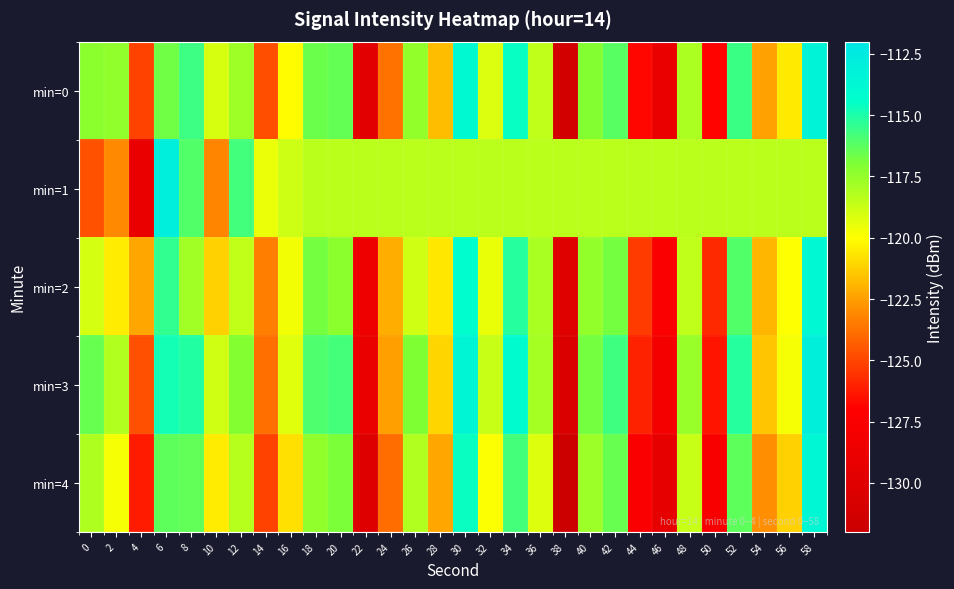

Reading right to left, what are all the values shown in this chart?

min=0: 58=-113.3	56=-120.5	54=-122.5	52=-115.6	50=-126.9	48=-118.0	46=-128.8	44=-126.8	42=-116.2	40=-117.1	38=-131.2	36=-118.5	34=-114.6	32=-119.2	30=-113.9	28=-121.7	26=-117.5	24=-123.7	22=-129.7	20=-116.4	18=-116.6	16=-120.1	14=-124.8	12=-117.7	10=-119.1	8=-115.7	6=-116.7	4=-125.1	2=-117.4	0=-117.3
min=1: 58=-118.4	56=-118.4	54=-118.4	52=-118.4	50=-118.4	48=-118.4	46=-118.4	44=-118.4	42=-118.4	40=-118.4	38=-118.4	36=-118.4	34=-118.4	32=-118.4	30=-118.4	28=-118.4	26=-118.4	24=-118.4	22=-118.4	20=-118.4	18=-118.4	16=-118.8	14=-119.5	12=-115.8	10=-123.2	8=-116.1	6=-112.9	4=-128.9	2=-123.1	0=-124.7
min=2: 58=-113.8	56=-120.0	54=-121.9	52=-116.1	50=-125.8	48=-118.5	46=-127.4	44=-125.3	42=-116.8	40=-117.5	38=-130.1	36=-118.0	34=-115.2	32=-119.5	30=-114.3	28=-120.6	26=-118.9	24=-122.1	22=-128.5	20=-117.3	18=-116.8	16=-119.7	14=-123.4	12=-118.6	10=-121.2	8=-117.8	6=-115.4	4=-122.3	2=-120.5	0=-119.0
min=3: 58=-112.9	56=-119.8	54=-121.5	52=-115.2	50=-126.4	48=-117.6	46=-127.9	44=-126.0	42=-115.7	40=-116.8	38=-130.5	36=-117.9	34=-114.1	32=-118.7	30=-113.5	28=-121.1	26=-117.0	24=-122.5	22=-128.9	20=-115.8	18=-116.0	16=-119.3	14=-123.8	12=-117.1	10=-118.9	8=-115.1	6=-114.8	4=-124.7	2=-118.2	0=-116.5
min=4: 58=-113.7	56=-121.2	54=-122.9	52=-116.3	50=-127.5	48=-118.7	46=-129.3	44=-127.4	42=-116.5	40=-117.7	38=-131.8	36=-119.2	34=-115.8	32=-119.9	30=-114.6	28=-122.3	26=-118.2	24=-123.9	22=-130.2	20=-116.9	18=-117.4	16=-120.8	14=-125.1	12=-118.3	10=-120.5	8=-116.4	6=-116.3	4=-126.2	2=-119.8	0=-118.1